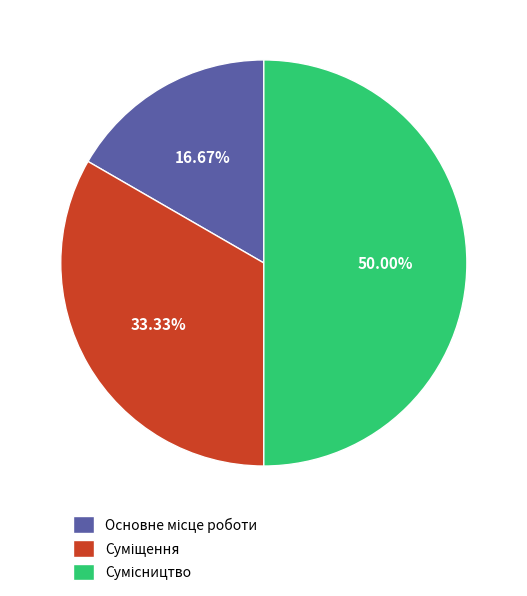

Count the number of slices in the pie.

3